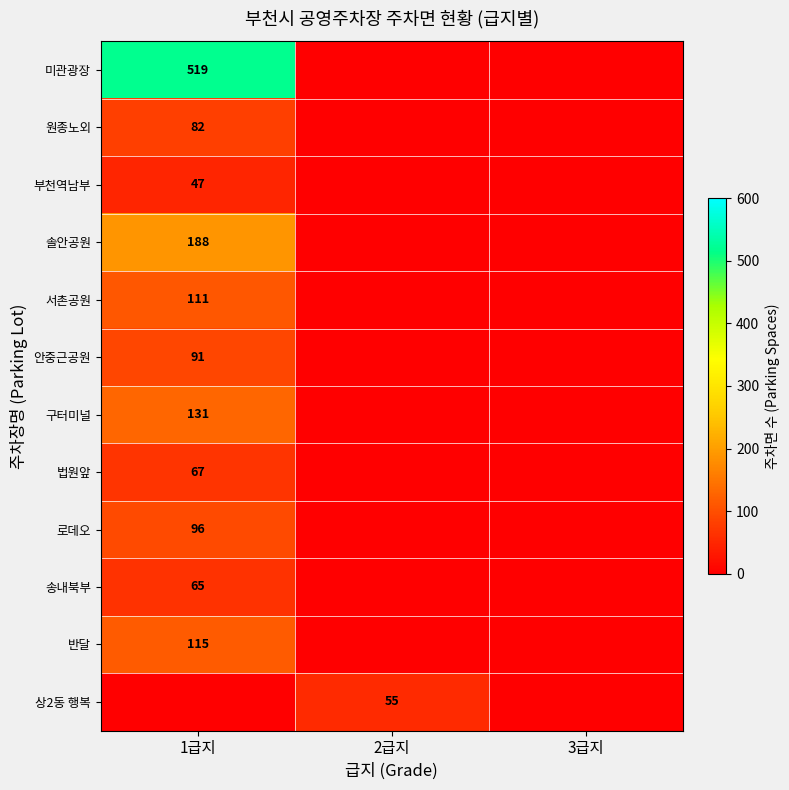

Is it true that 안중근공원 equals 91 at 1급지?

True